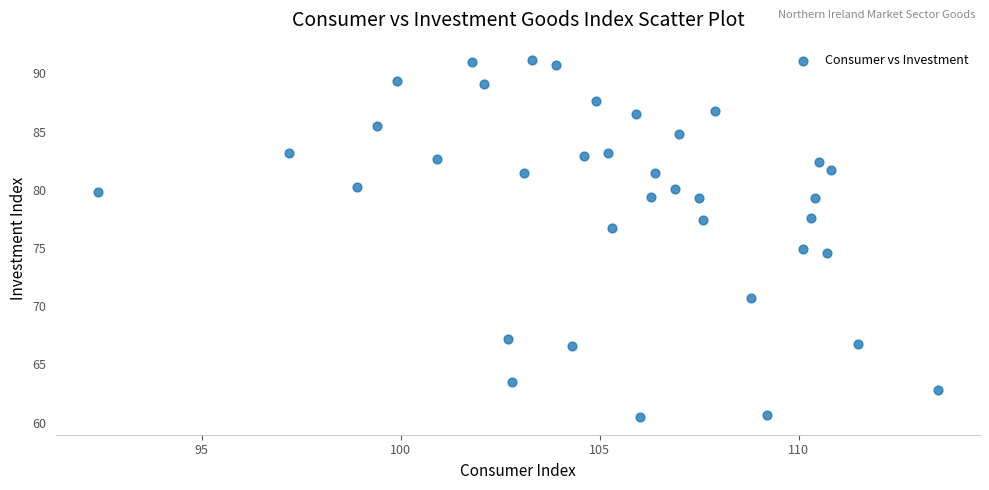

What is the range of X values (max minus min)?

21.1